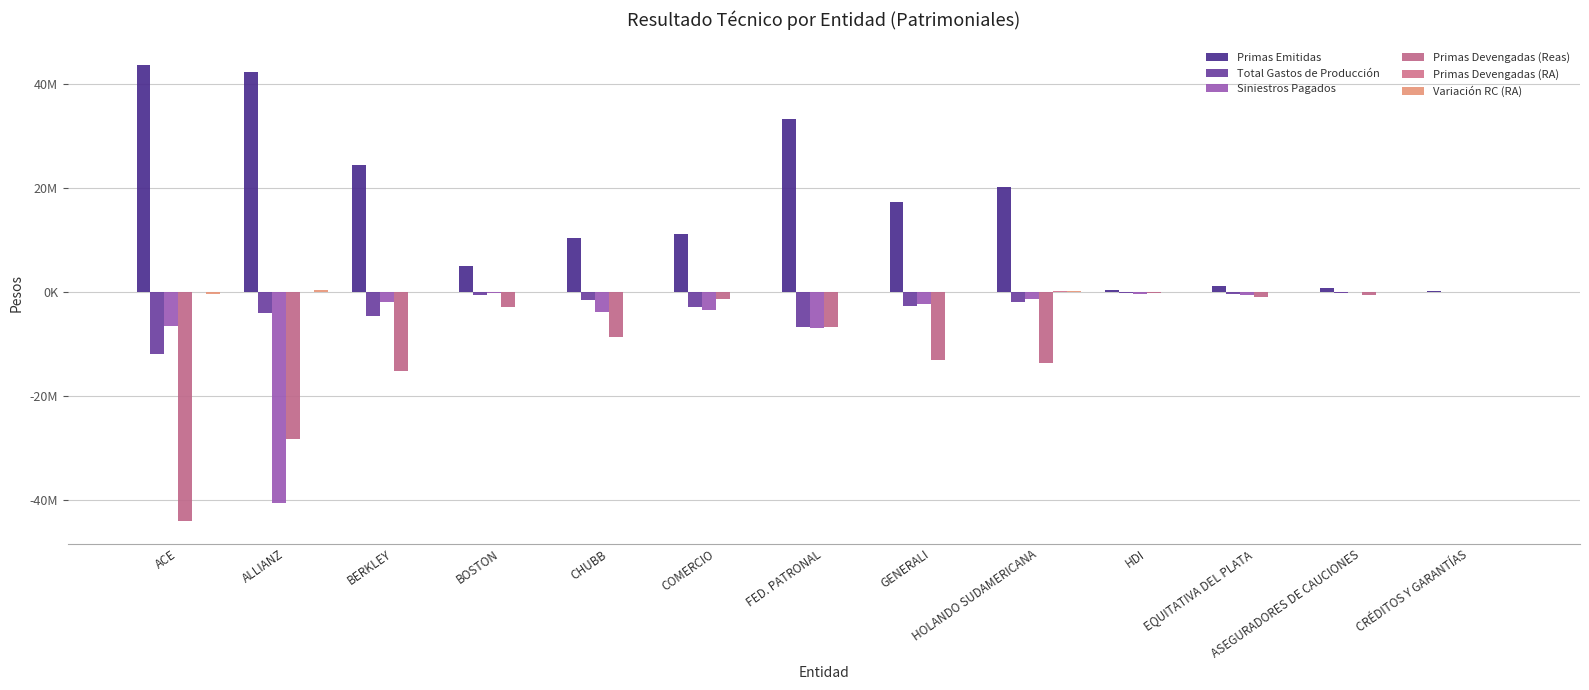

Reading left to right, list all the values displayed in this chart.

Primas Emitidas: 43653759	42382926	24501836	5057128	10513199	11205800	33250673	17342058	20151260	373045	1260088	881364	221379
Total Gastos de Producción: -11865599	-4087725	-4497449	-450503	-1431937	-2833968	-6699044	-2673140	-1863897	-86018	-290848	-114809	-35538
Siniestros Pagados: -6545843	-40589727	-1857986	-117660	-3739620	-3473029	-6829482	-2345527	-1242537	-269452	-462443	-9146	0
Primas Devengadas (Reas): -43929444	-28221271	-15194433	-2765408	-8671131	-1226388	-6601429	-13038010	-13512867	-238483	-919365	-615789	-11200
Primas Devengadas (RA): 0	0	0	0	96974	0	11150	0	216778	0	0	0	0
Variación RC (RA): -318441	353793	0	0	96974	0	11150	0	216778	0	0	0	0